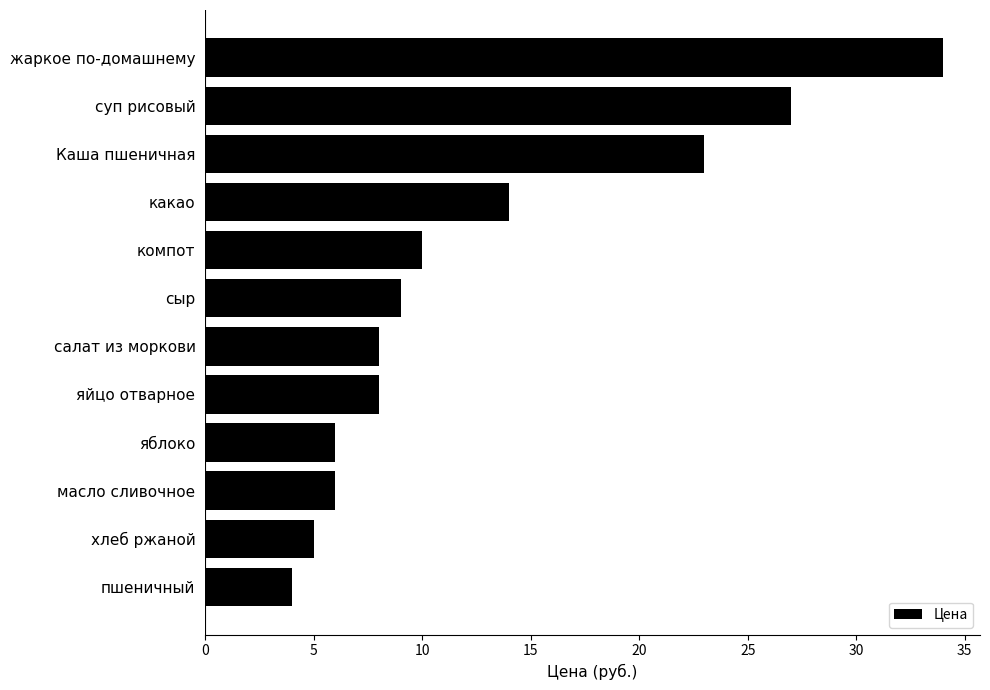

Reading top to bottom, list all the values displayed in this chart.

жаркое по-домашнему=34	суп рисовый=27	Каша пшеничная=23	какао=14	компот=10	сыр=9	салат из моркови=8	яйцо отварное=8	яблоко=6	масло сливочное=6	хлеб ржаной=5	пшеничный=4